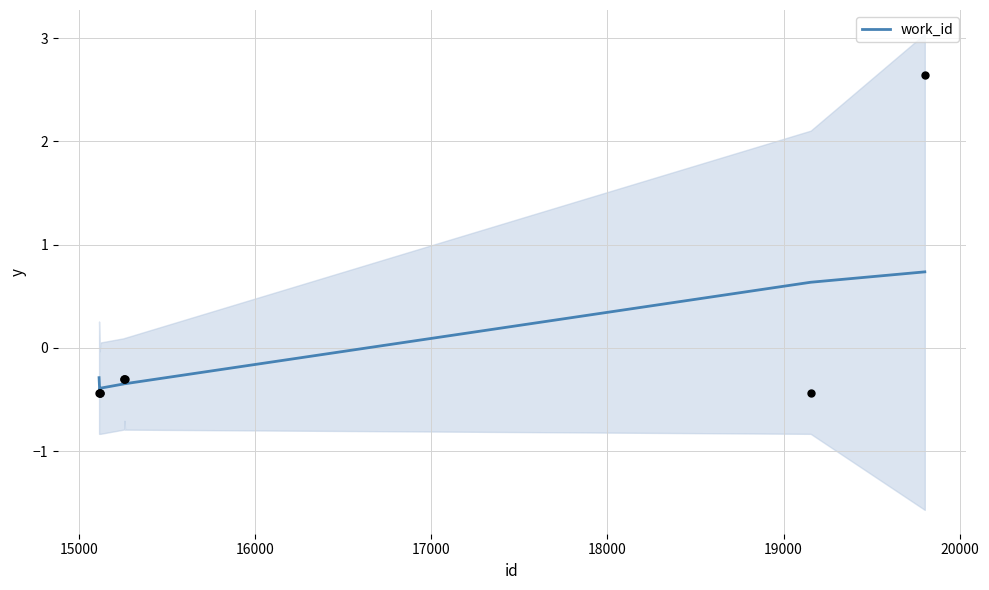

What is the lowest value of the work_id series?

-0.4